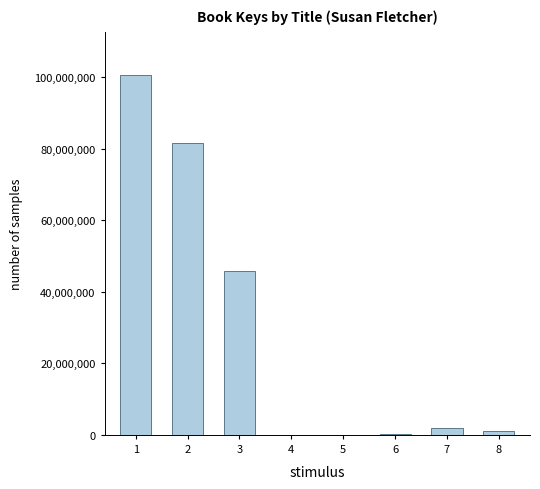

What is the ratio of the value at 3 to the value at 2?

0.6